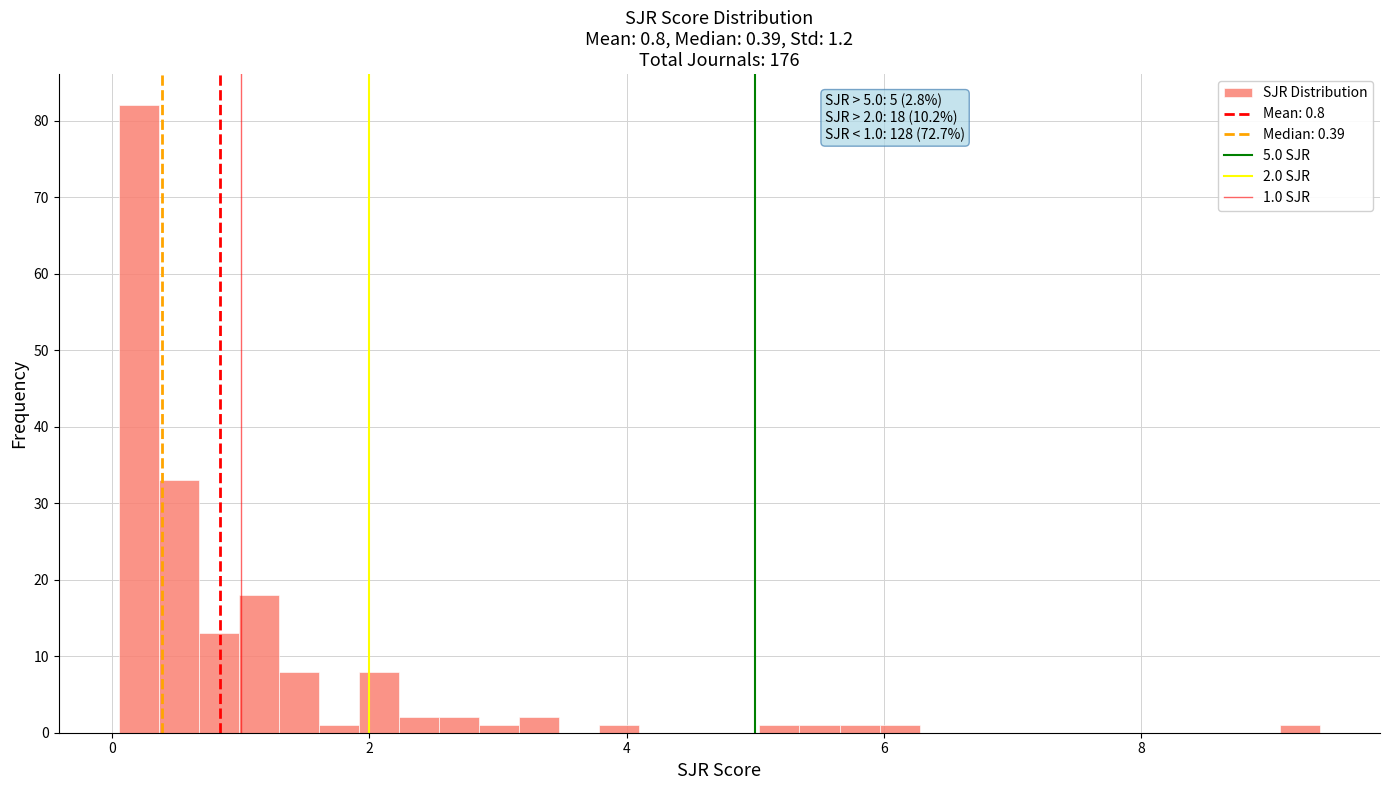

Read against the x-axis, roughly where is the centre of the tallest bar?

0.2